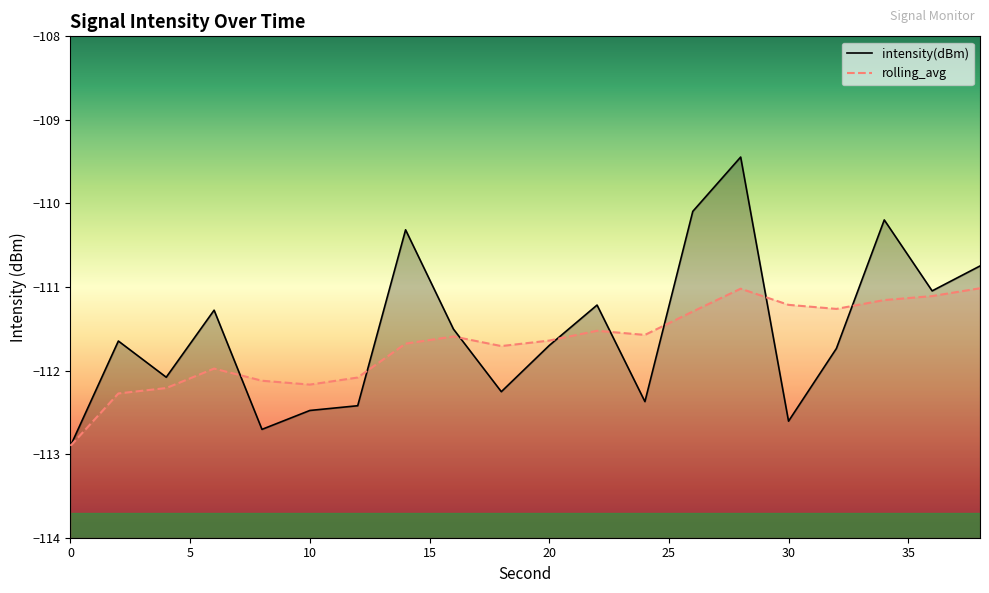

Rank the series by their maximum value, from highest to lowest.

intensity(dBm), rolling_avg